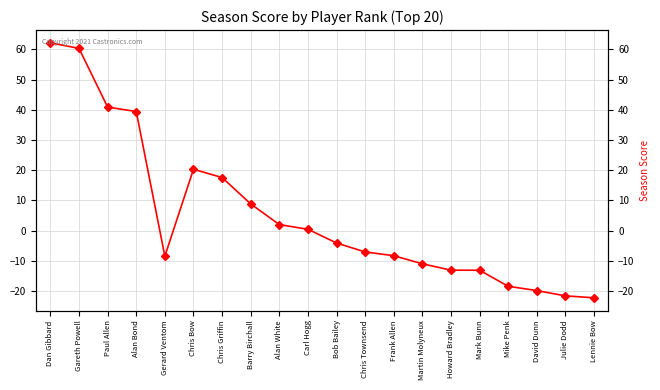

True or false: the data shows -22.3 at Lennie Bow.

True